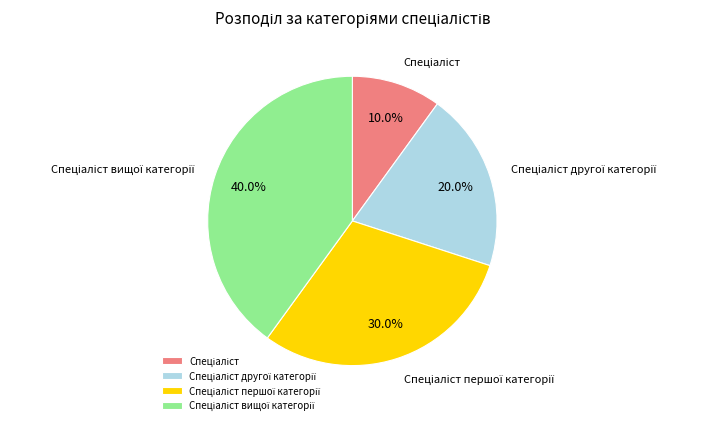

Is there a majority slice in this chart?

No